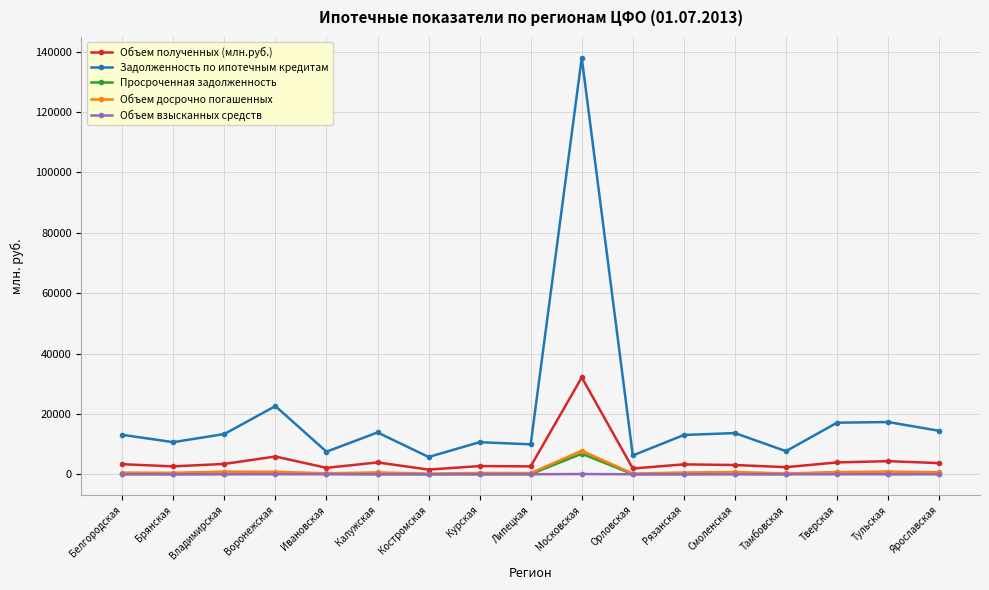

In Задолженность по ипотечным кредитам, how many points are lower than both neighbors (excluding endpoints)?

6